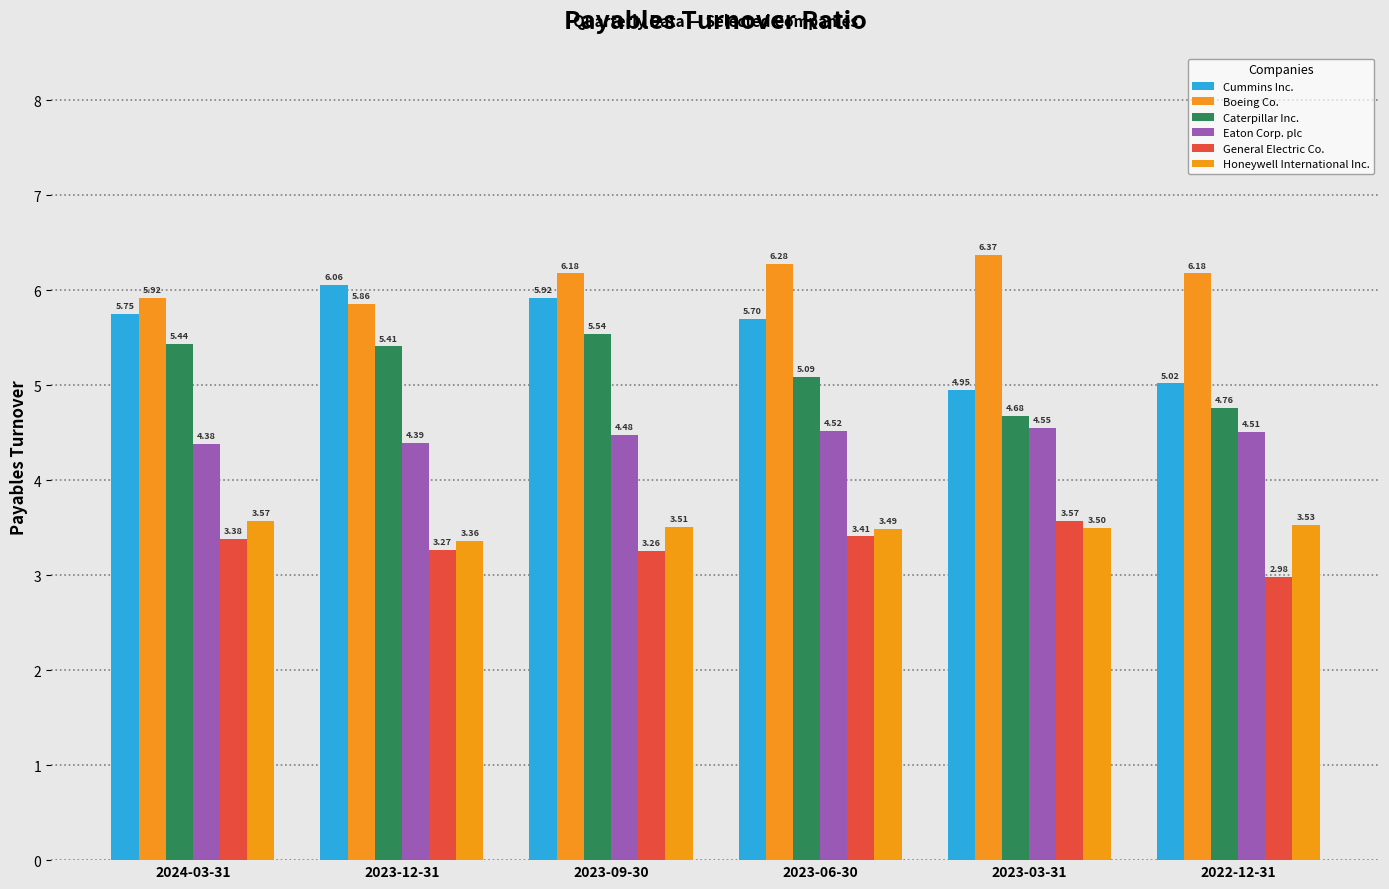

What is the difference between the maximum and second lowest values in the Eaton Corp. plc series?

0.2